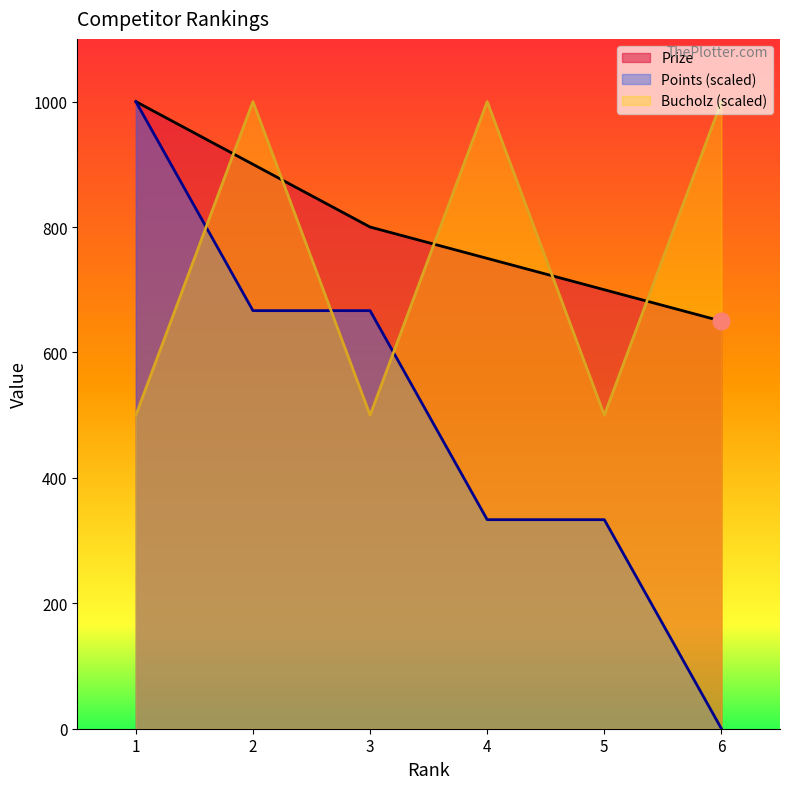

What are all the series names shown in the legend?

Prize, Points (scaled), Bucholz (scaled)